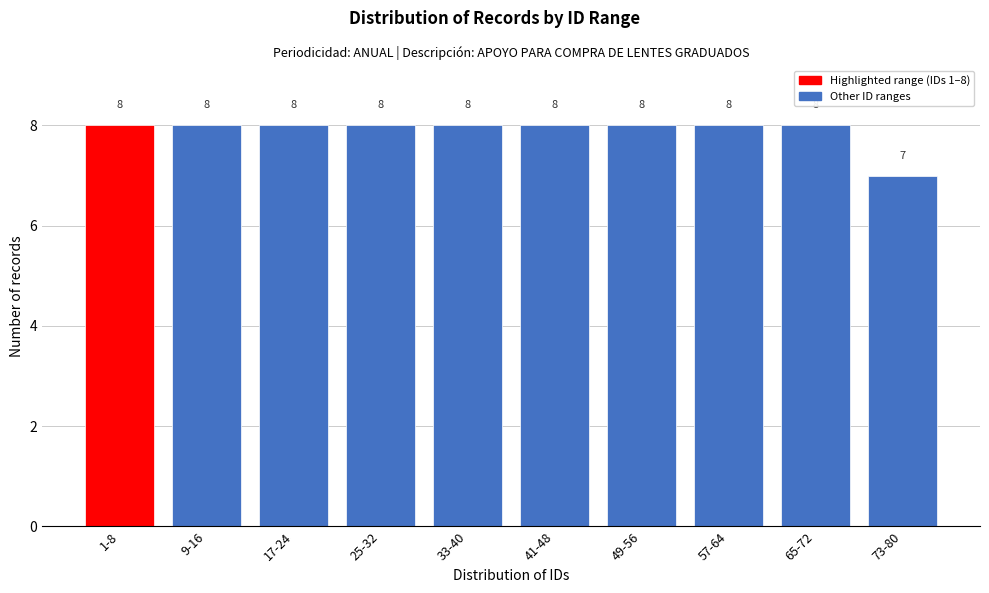

Reading left to right, what are all the values shown in this chart?

1-8=8	9-16=8	17-24=8	25-32=8	33-40=8	41-48=8	49-56=8	57-64=8	65-72=8	73-80=7